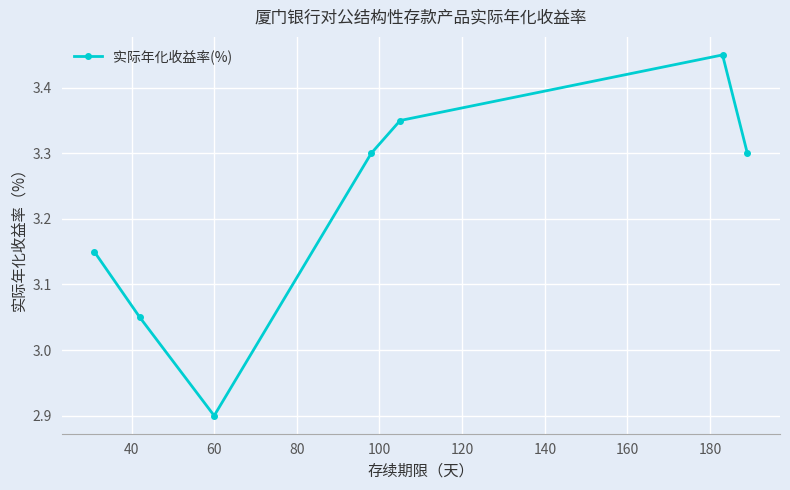

What is the difference between the maximum and second lowest values?

0.4